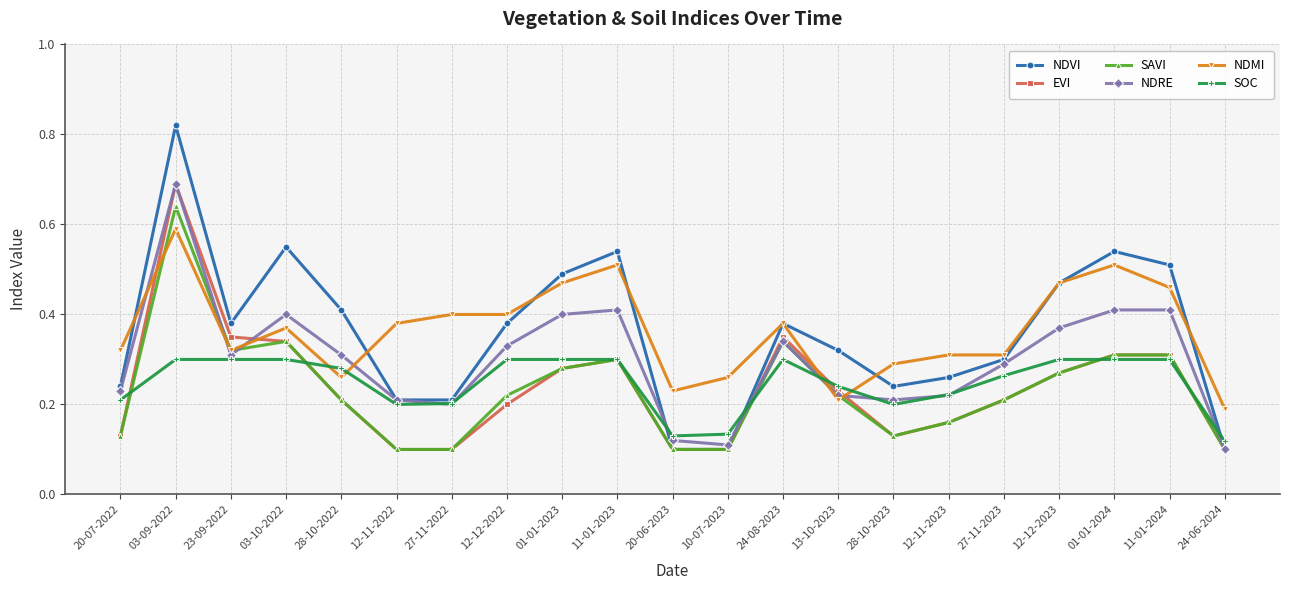

True or false: NDMI and SAVI intersect in this chart.

True